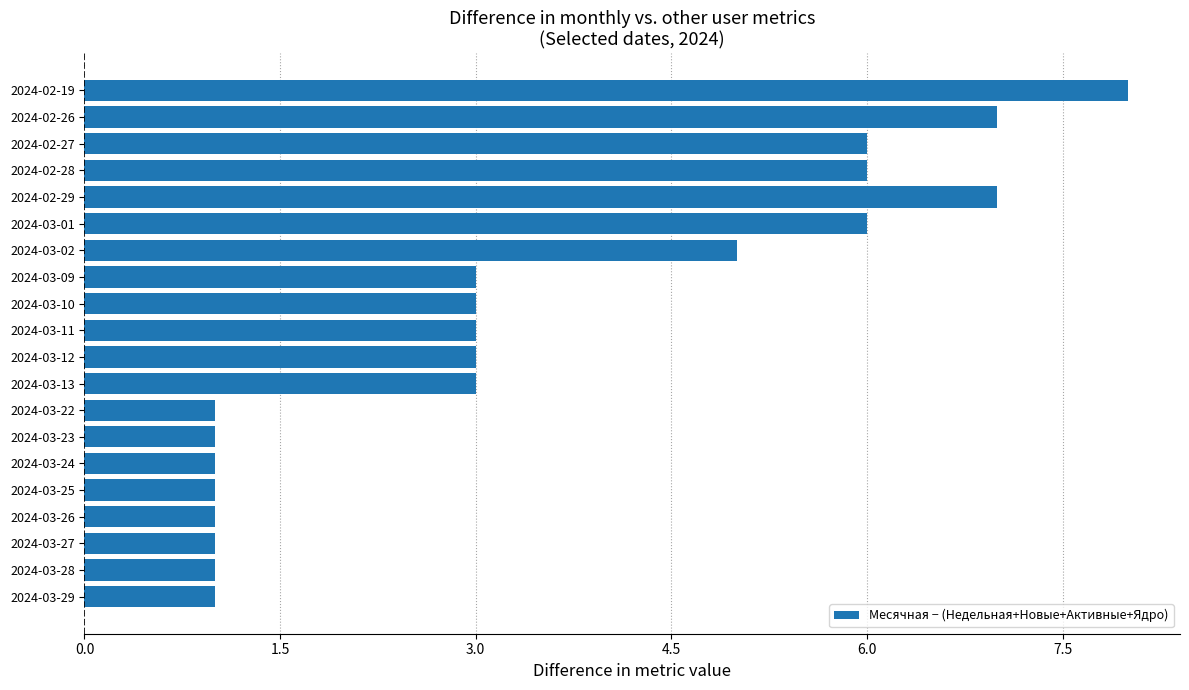

What is the difference between the values at 2024-02-28 and 2024-03-09?

3